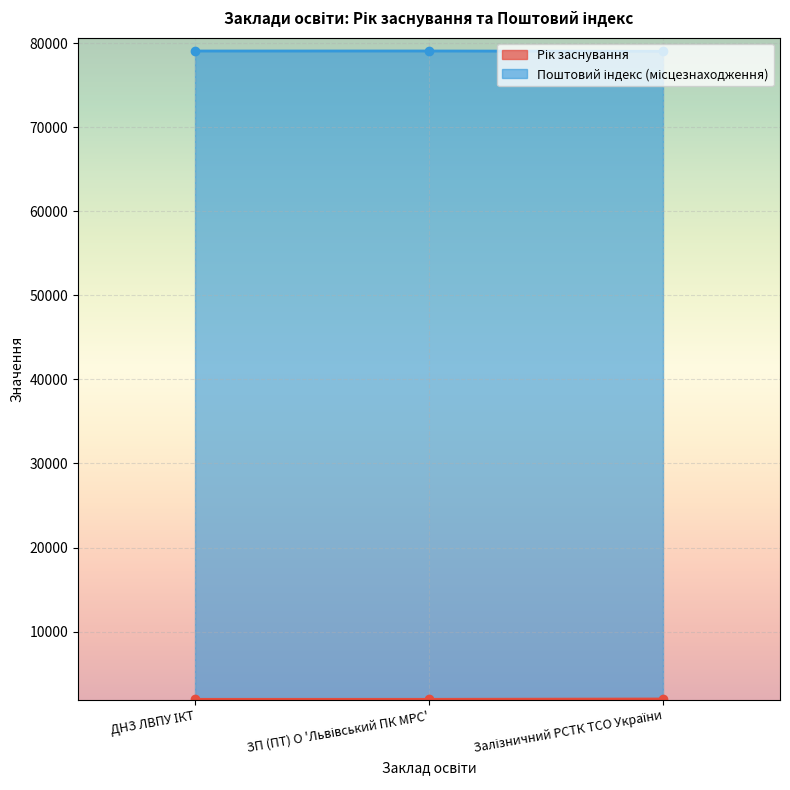

How many data points in Рік заснування are less than 1955?

1